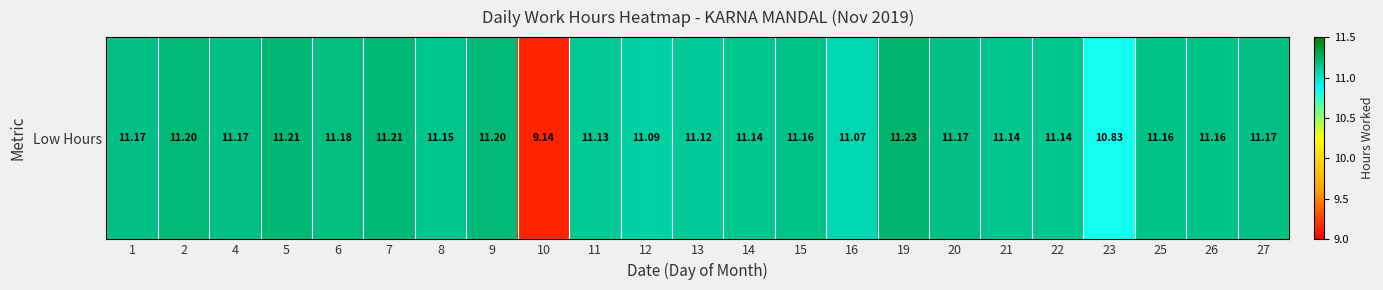

Rank the categories by value from highest to lowest.

19, 5, 7, 2, 9, 6, 1, 4, 20, 27, 15, 25, 26, 8, 14, 21, 22, 11, 13, 12, 16, 23, 10